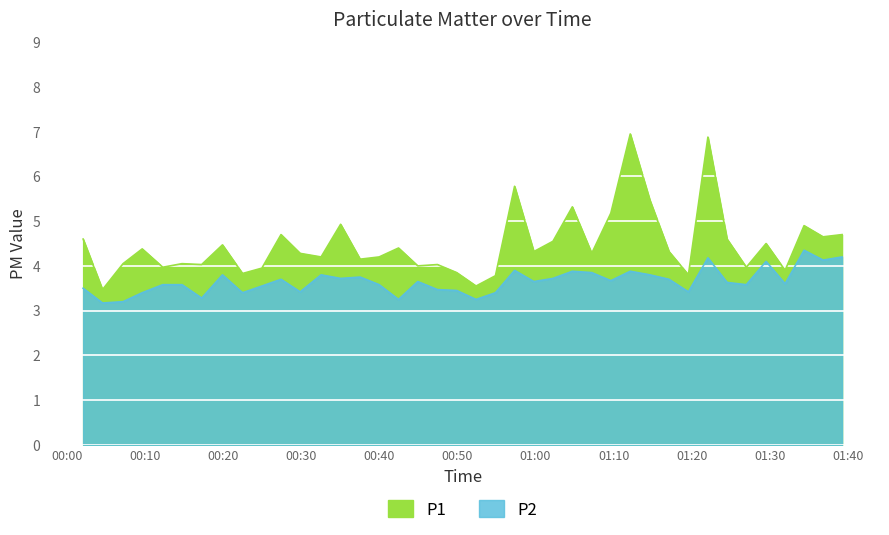

In P1, how many points are lower than both neighbors (excluding endpoints)?

14